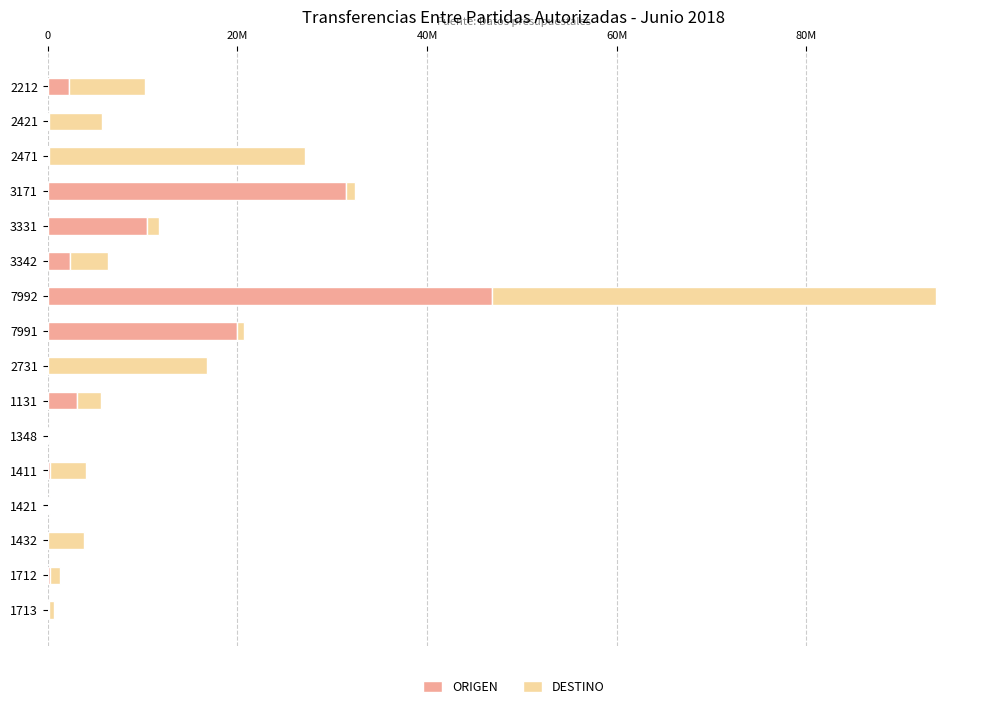

What are all the series names shown in the legend?

ORIGEN, DESTINO